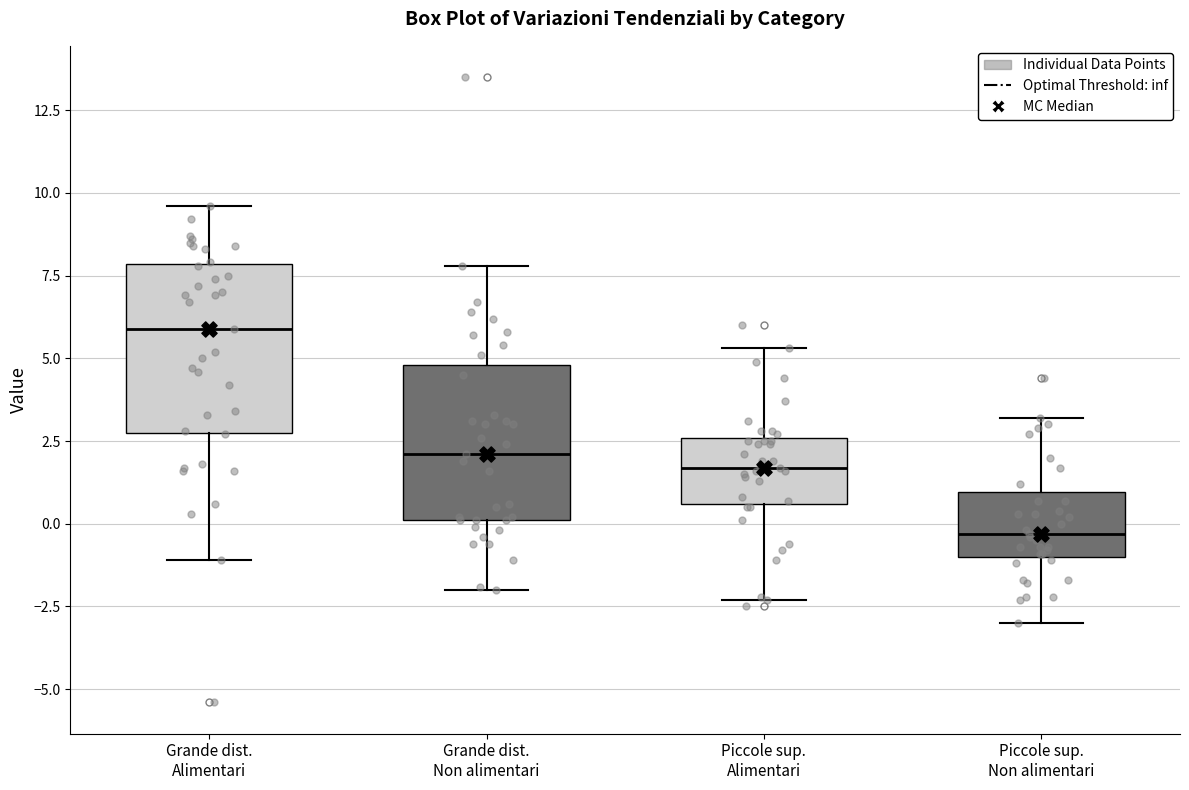

Where does the median line of the box for Grande dist. Non alimentari sit on the y-axis? The values are not printed on the chart, so give them approximately, as read against the axis.

2.0